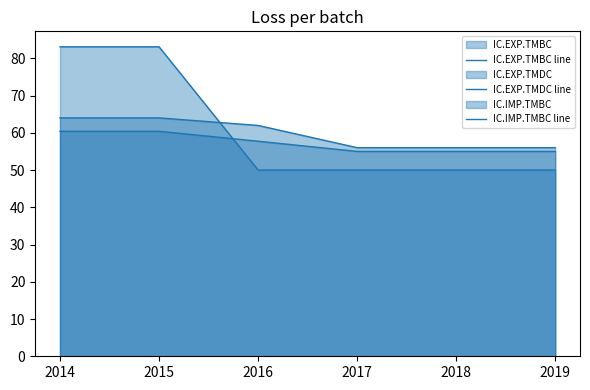

Does the chart display data point markers on the line(s)?

No